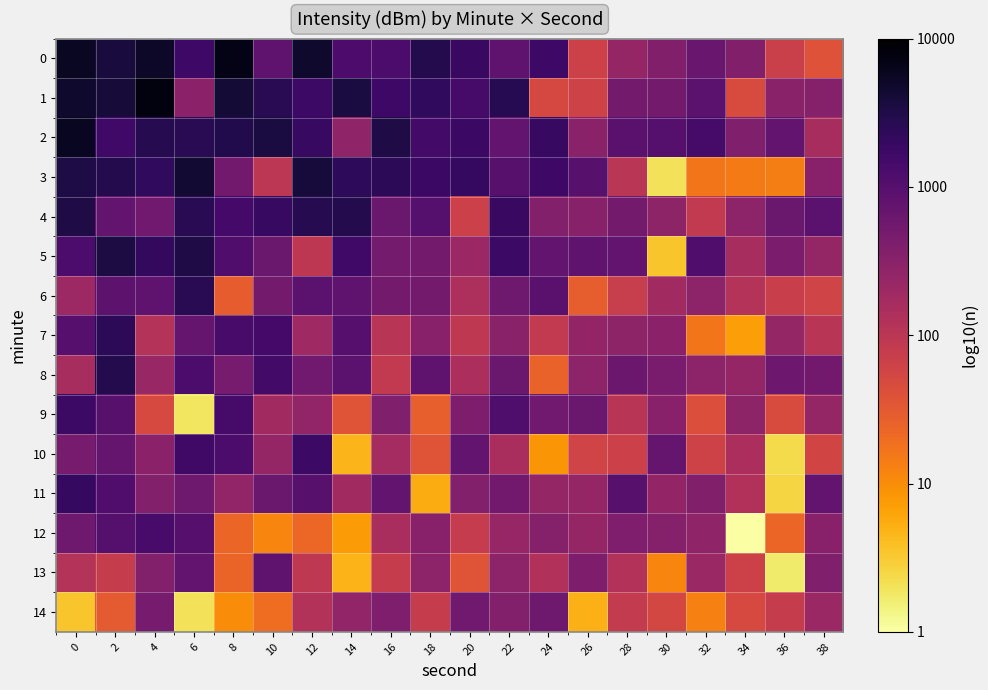

What is the maximum value shown in the chart?

3.9